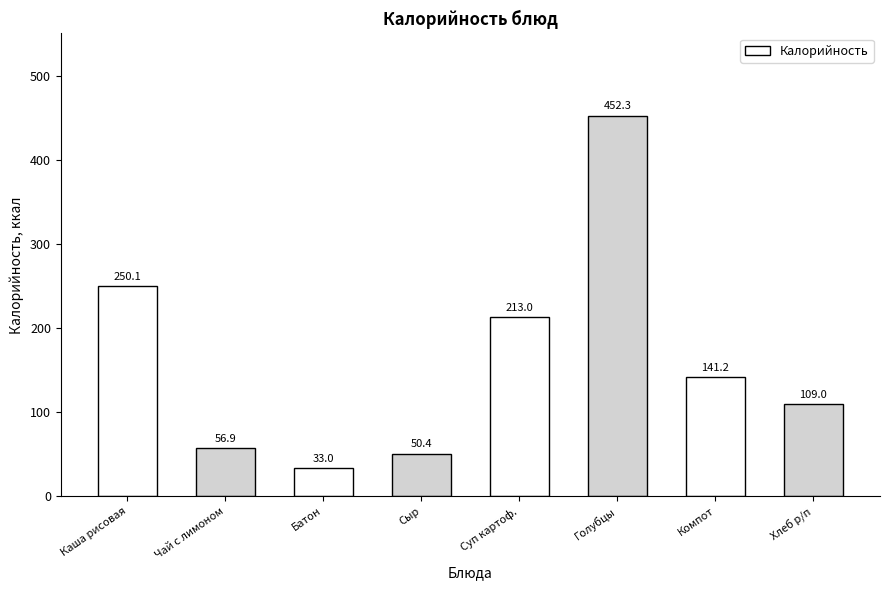

Approximately how many times larger is the value at Компот из свежих апельсинов compared to Чай с сахаром и лимоном?

2.5